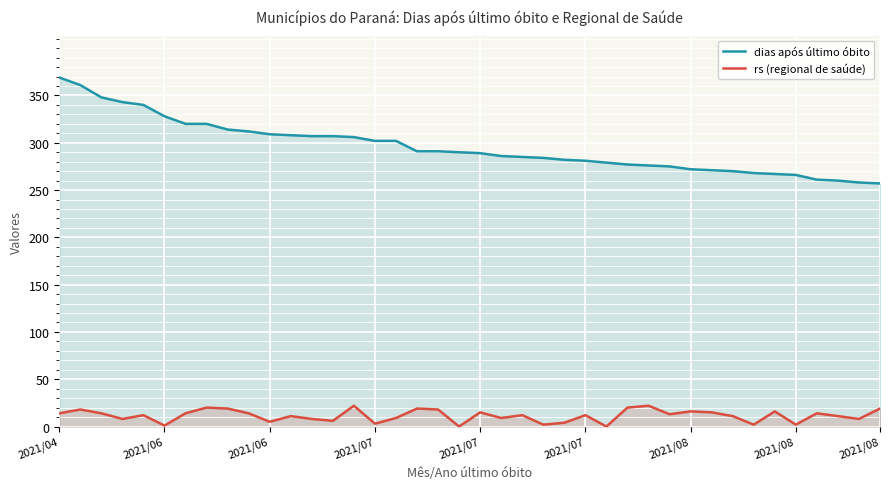

What are all the series names shown in the legend?

dias após último óbito, rs (regional de saúde)